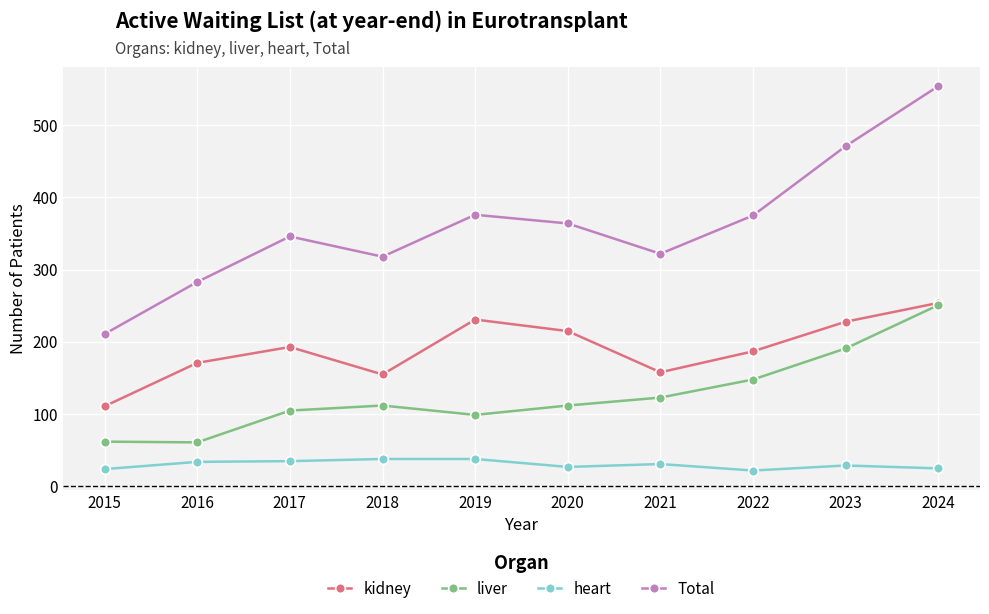

In Total, how many points are lower than both neighbors (excluding endpoints)?

2